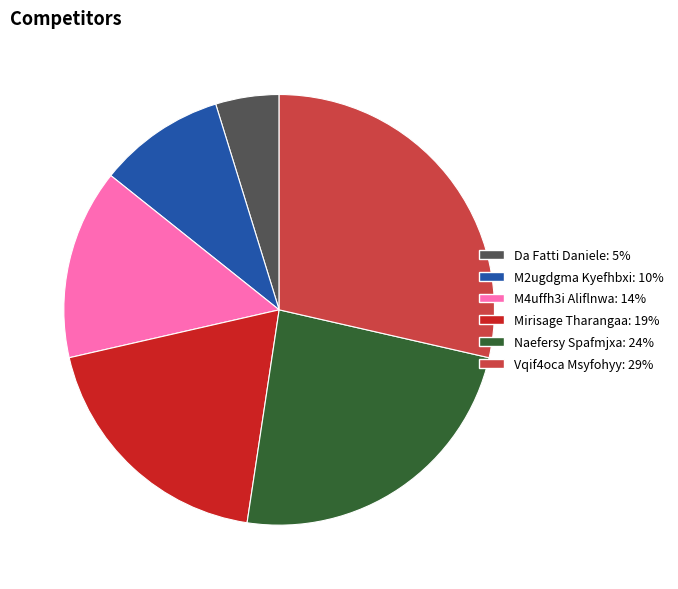

Count the number of slices in the pie.

6